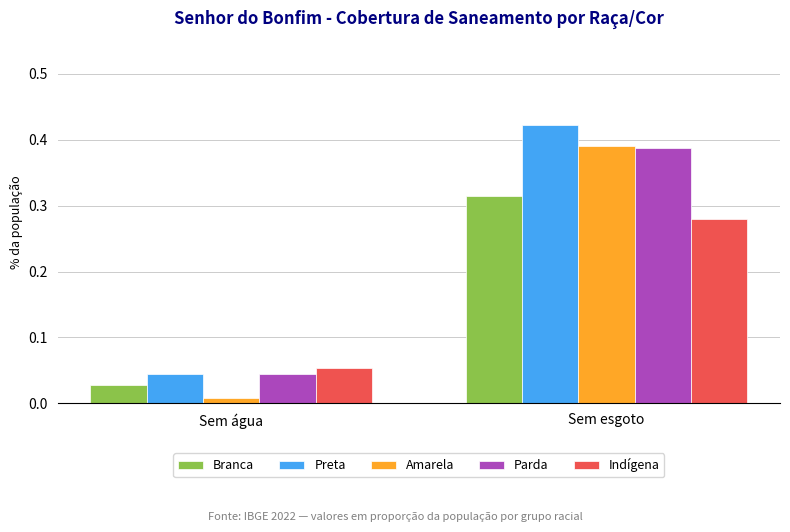

At how many categories does at least one series exceed 0?

2